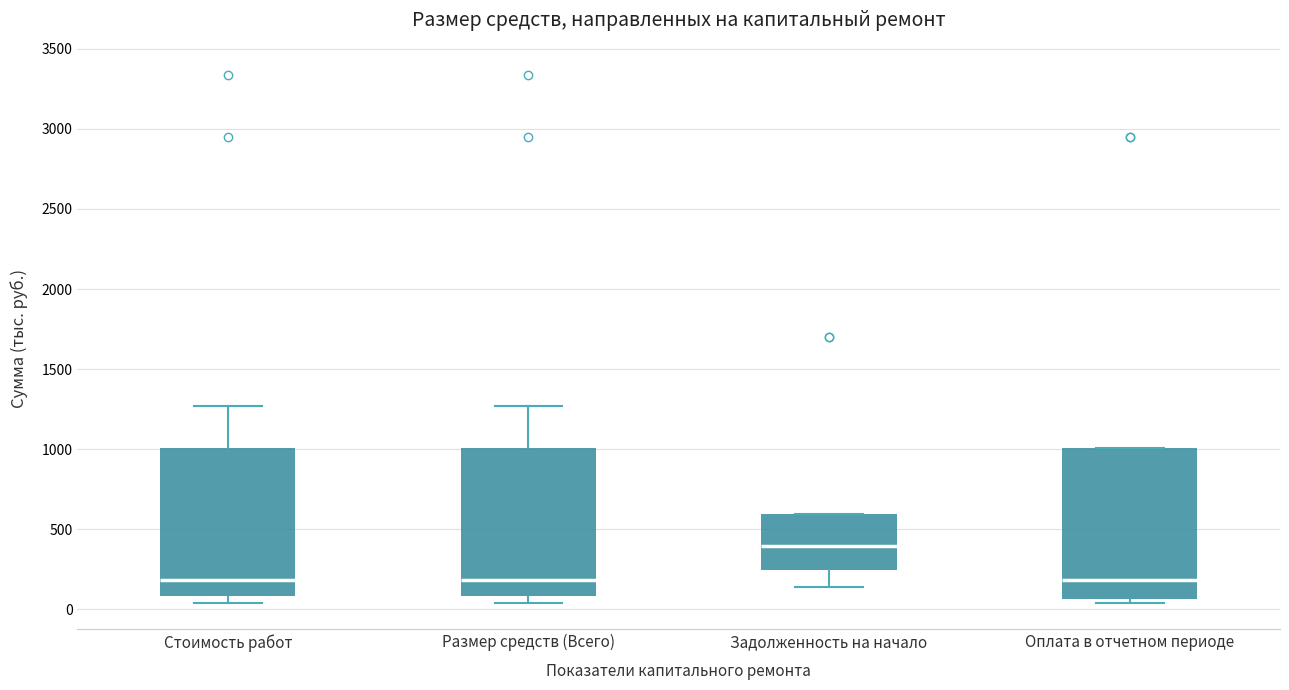

Reading left to right, transcribe this box plot: for each box, give where its median line is, the range the box spans, and where its two whiskers end, as read against the y-axis. The values are not printed on the chart, so give them approximately, as read against the axis.

Стоимость работ: median 200, box 100 to 1000, whiskers 50 to 1250
Размер средств (Всего): median 200, box 100 to 1000, whiskers 50 to 1250
Задолженность на начало: median 400, box 250 to 600, whiskers 150 to 600
Оплата в отчетном периоде: median 200, box 50 to 1000, whiskers 50 (just below the box's lower edge) to 1000